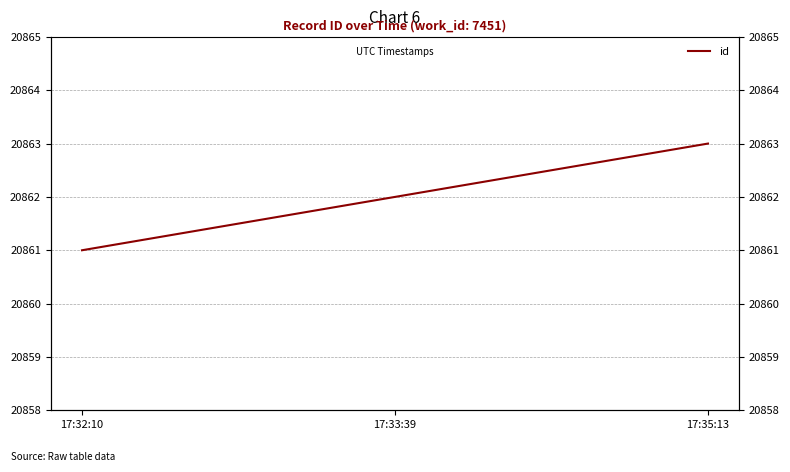

How many categories are shown in the chart?

3